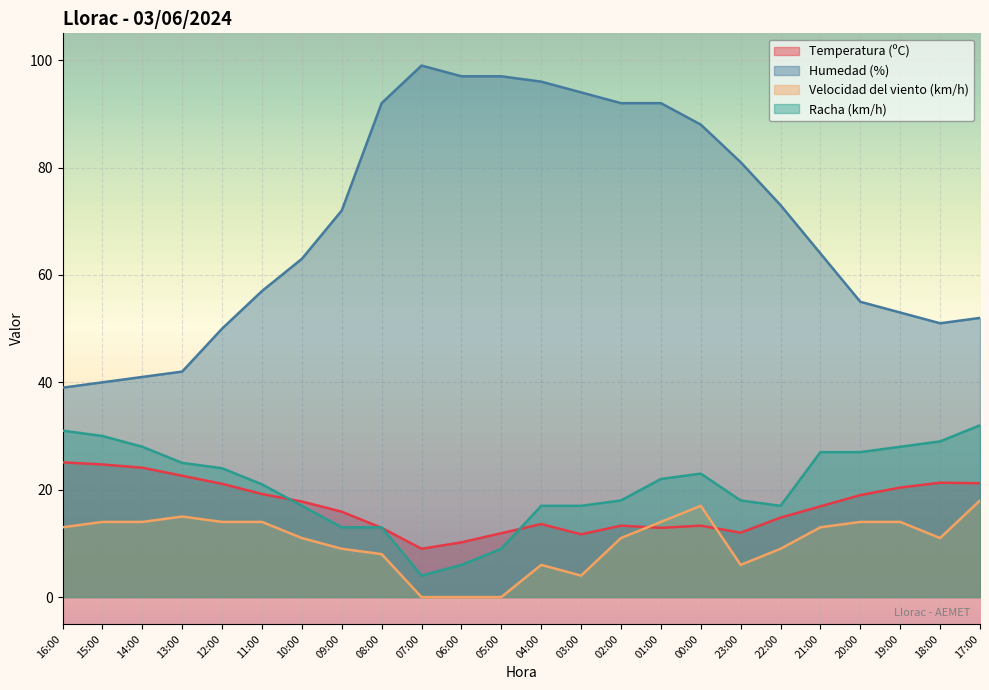

What is the maximum value for Velocidad del viento (km/h)?

18.0